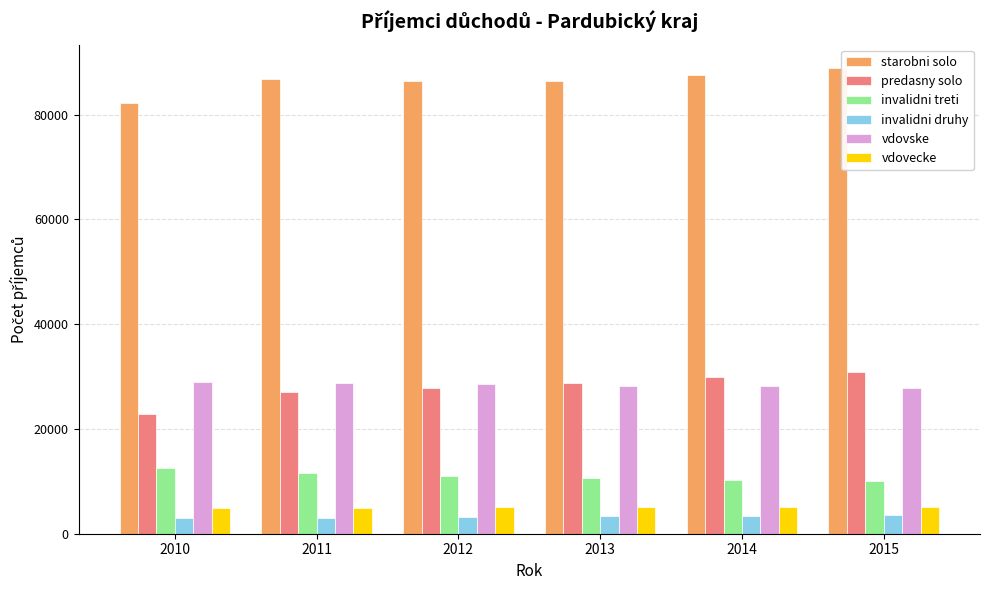

What is the lowest value of the predasny solo series?

22897